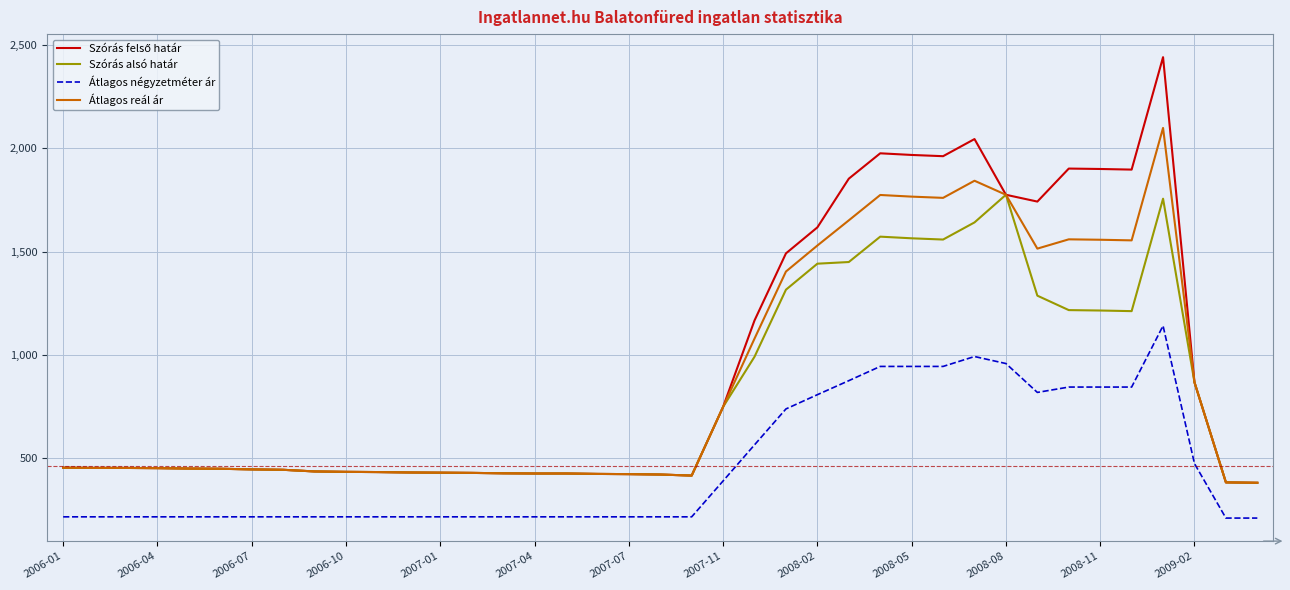

What is the greatest value displayed?

2442